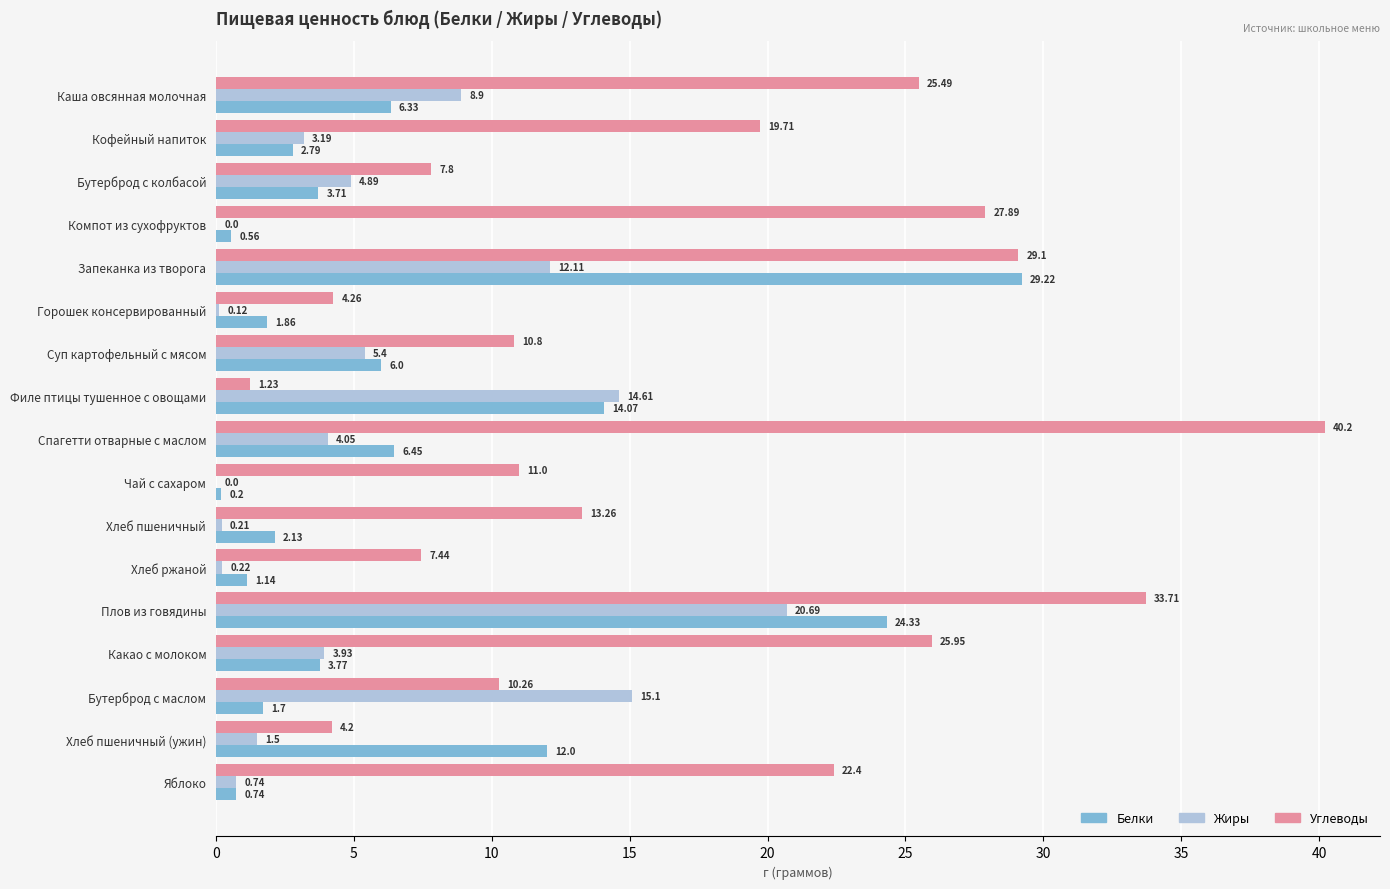

Which category has the highest value in the Жиры series?

Плов из говядины